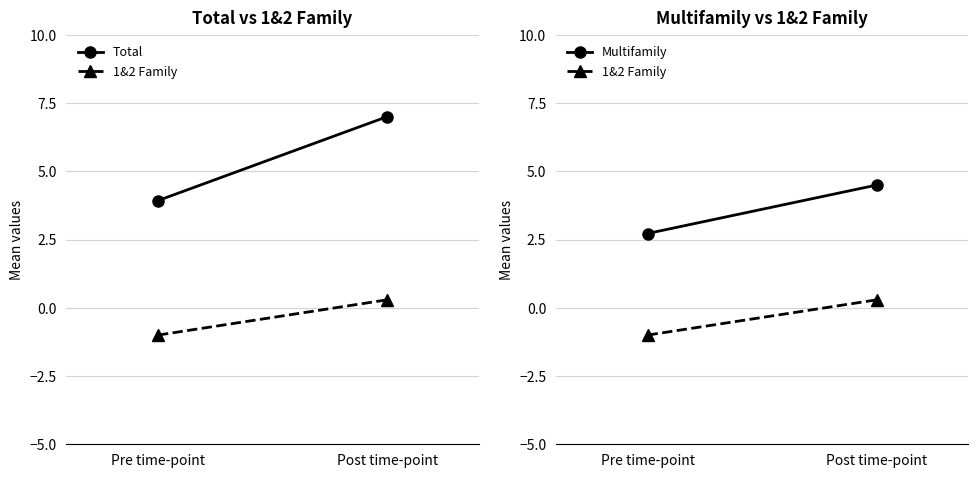

Which series has the largest range (max minus min)?

Total